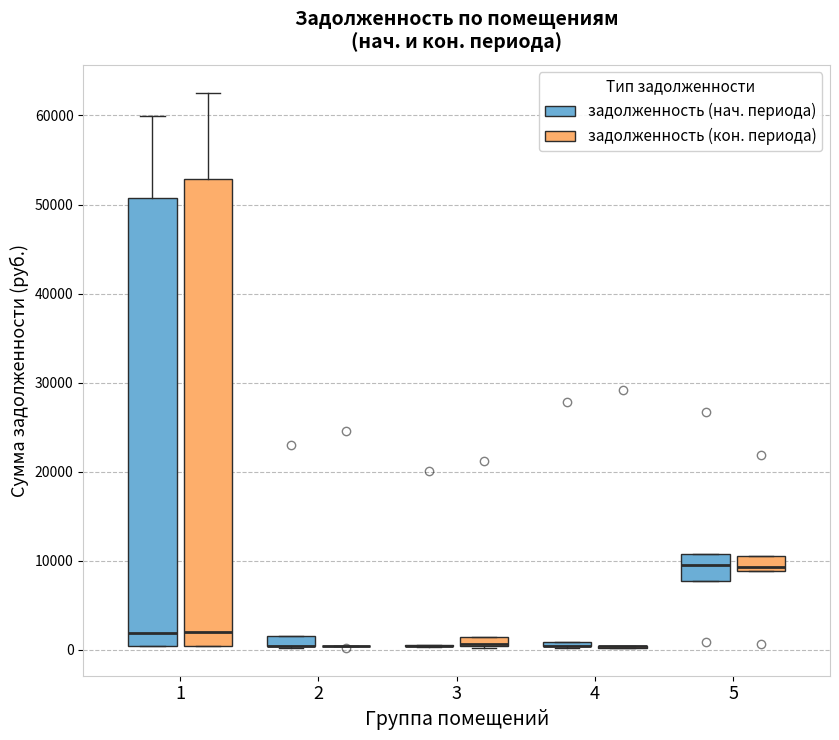

Comparing the boxes themselves (not the whiskers), which one is the tallest?

1 (задолженность (кон. периода))